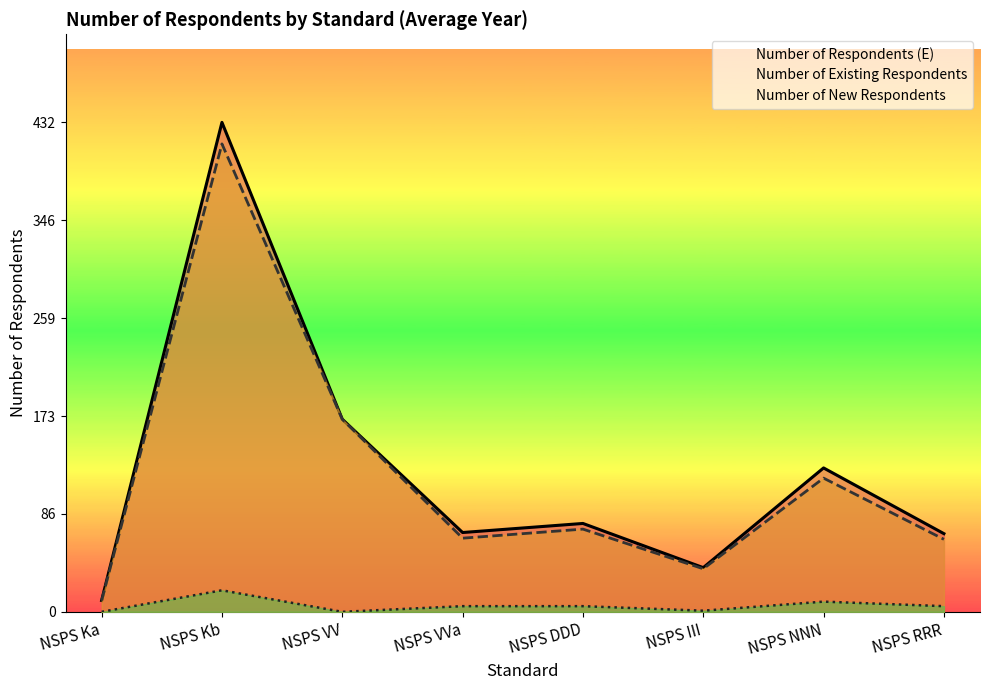

Count the number of categories in the chart.

8